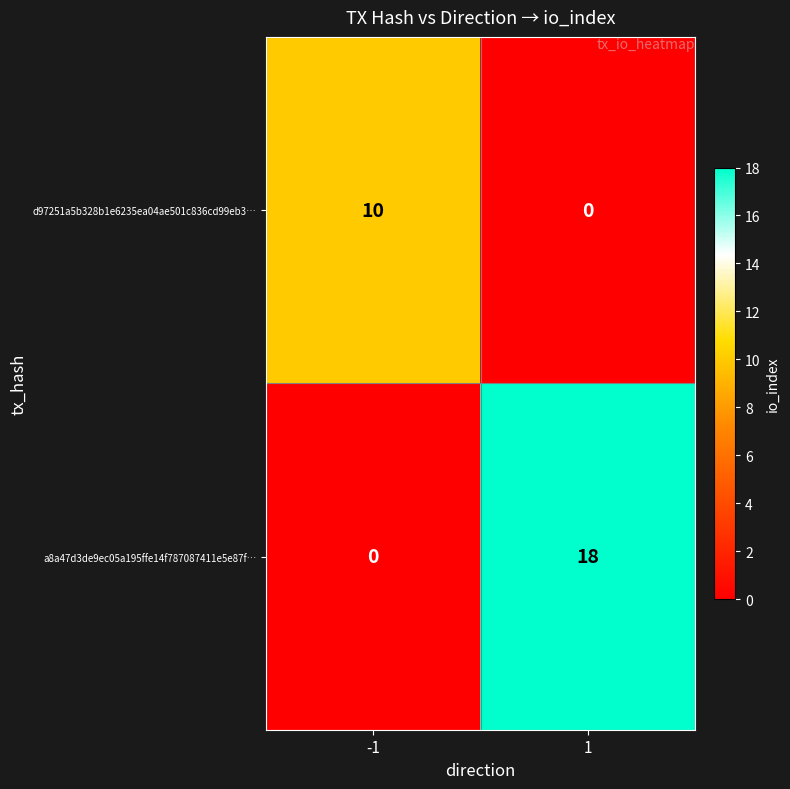

What is the difference between the maximum and minimum values in the d97251a5b328b1e6235ea04ae501c836cd99eb3… series?

10